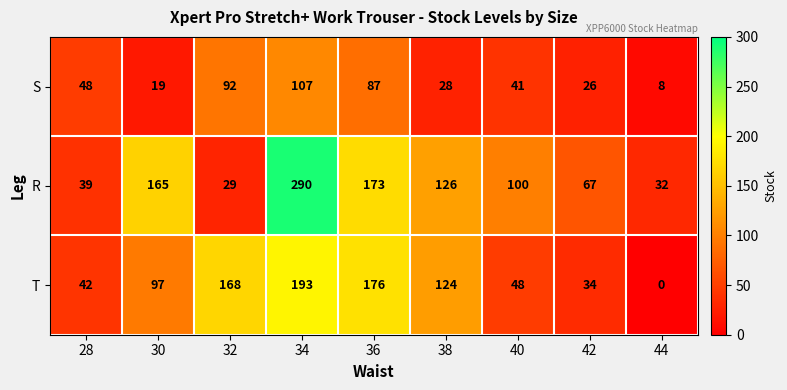

The S series shows 48 at 28. True or false?

True